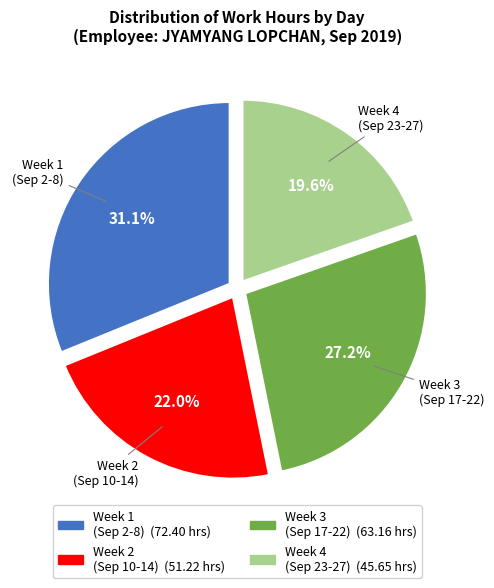

Is there any slice that represents more than half of the pie?

No